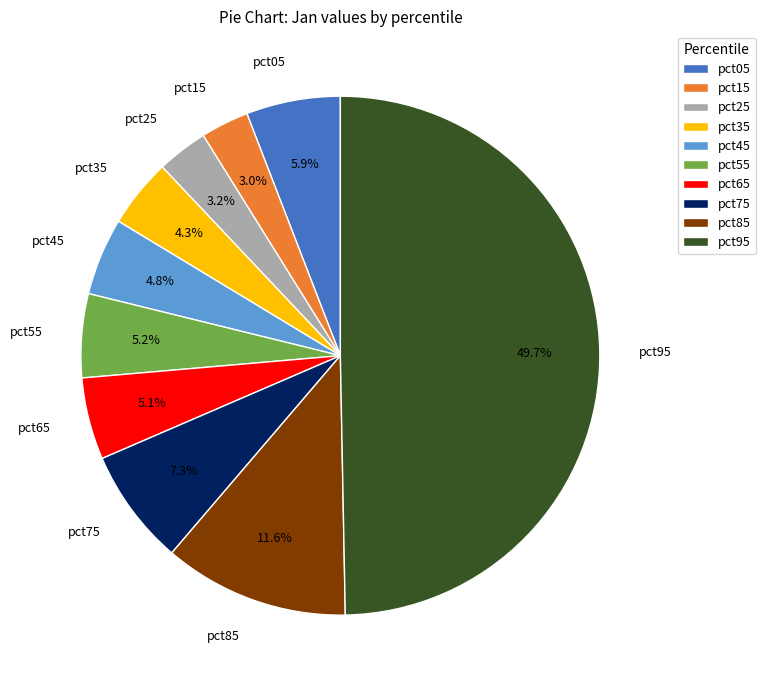

Is pct35 the majority of the pie?

No